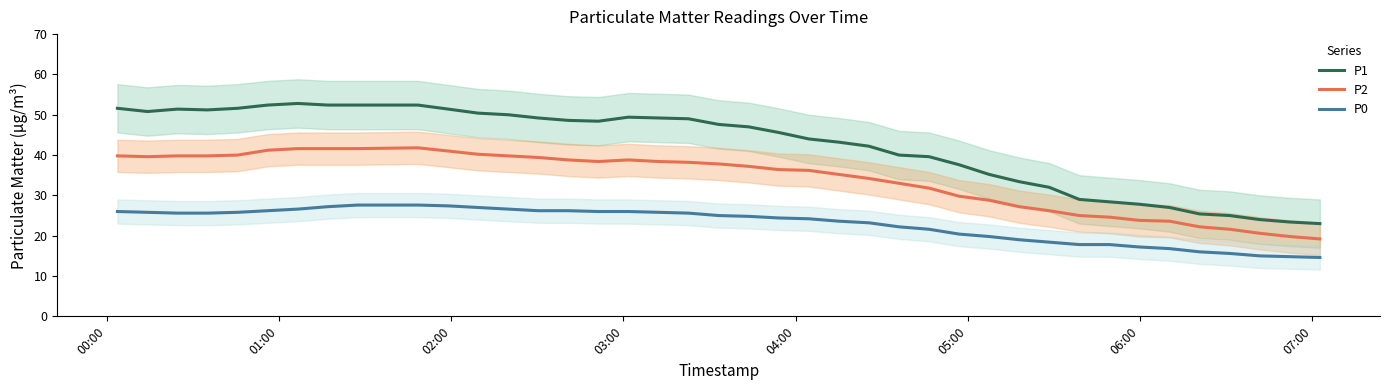

What is the maximum value for P2?

41.8